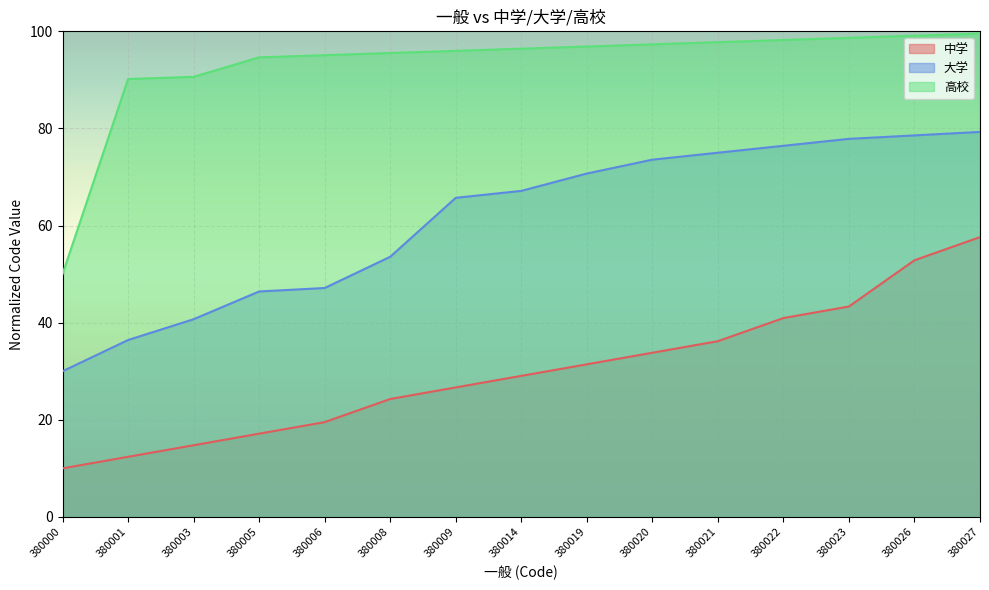

Reading right to left, what are all the values shown in this chart?

中学: 57.6	52.9	43.3	41.0	36.2	33.8	31.4	29.0	26.7	24.3	19.5	17.1	14.8	12.4	10.0
大学: 79.3	78.6	77.9	76.4	75.0	73.6	70.7	67.1	65.7	53.6	47.1	46.4	40.7	36.4	30.0
高校: 99.6	99.1	98.7	98.2	97.8	97.3	96.9	96.4	96.0	95.5	95.1	94.6	90.6	90.2	50.0